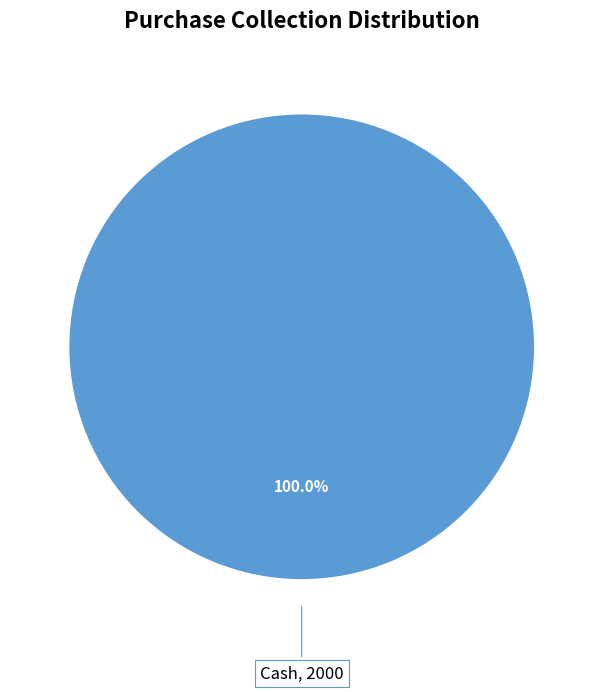

Is there a majority slice in this chart?

Yes